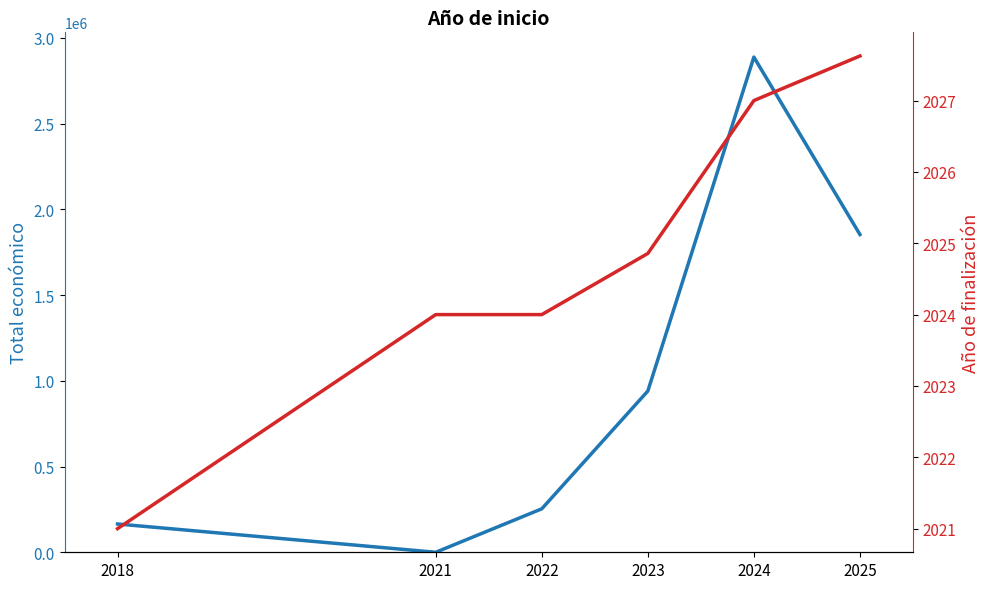

How many lines are shown in the chart?

2